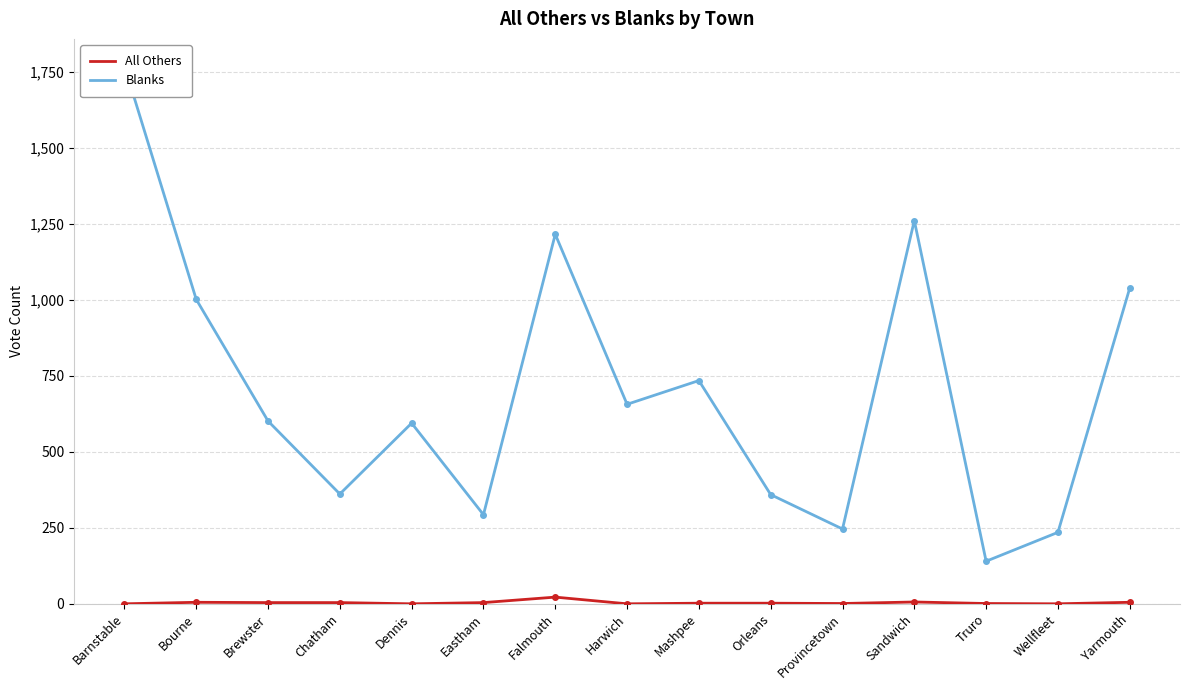

At which category does the chart reach its peak across all series?

Barnstable